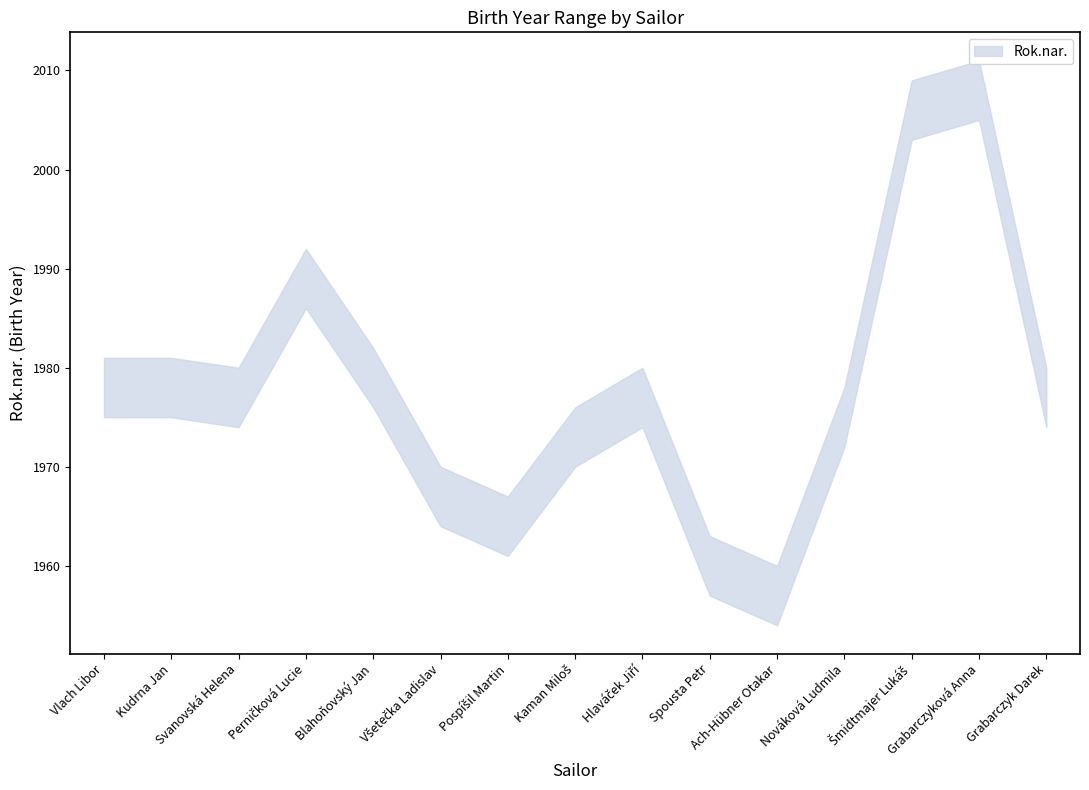

Which category has the lowest value across all series?

Ach-Hübner Otakar